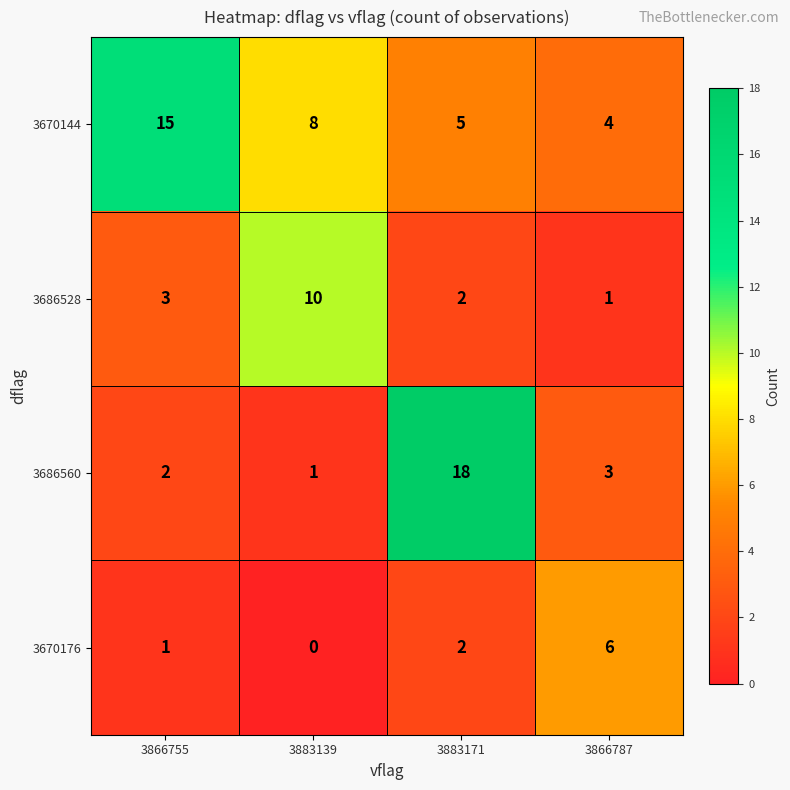

Which series changed the most between 3883139 and 3866787?

3686528